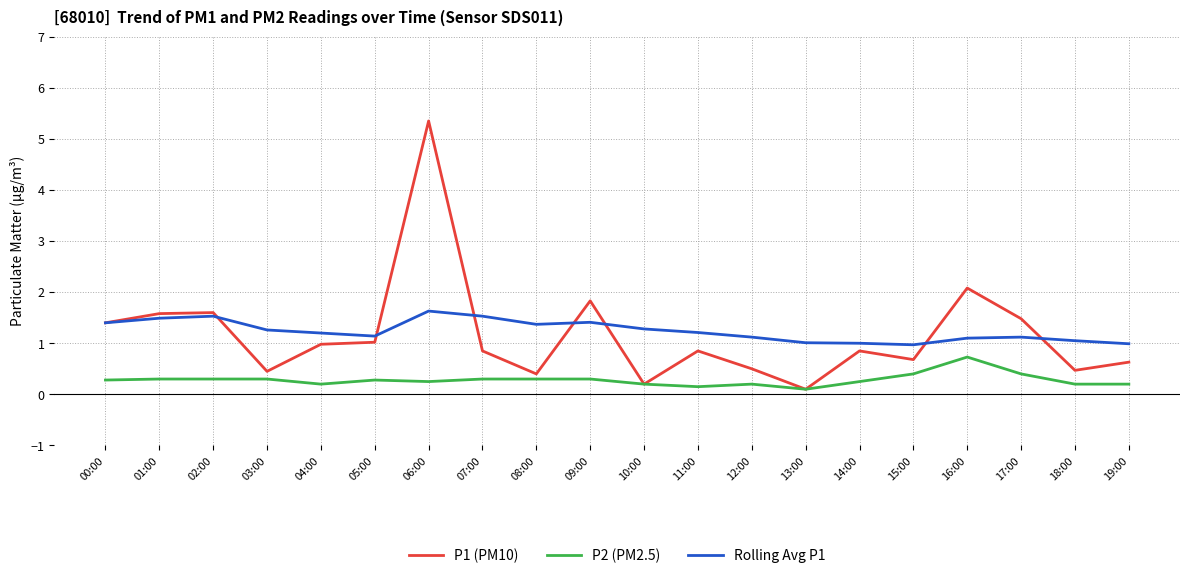

Between 06:00 and 16:00, which series saw the biggest shift?

P1 (PM10)